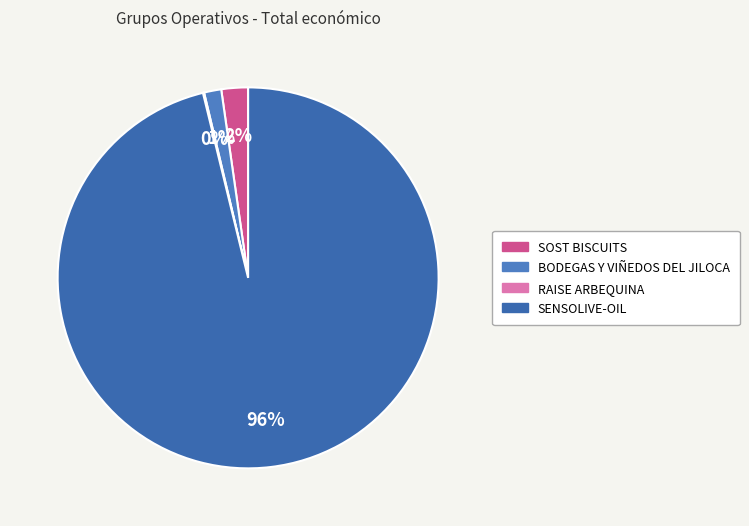

Is BODEGAS Y VIÑEDOS DEL JILOCA the majority of the pie?

No